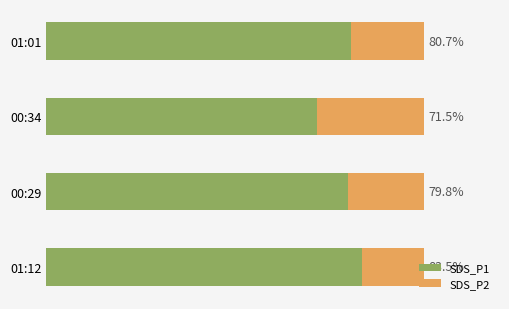

At which label does SDS_P1 reach its minimum?

00:34